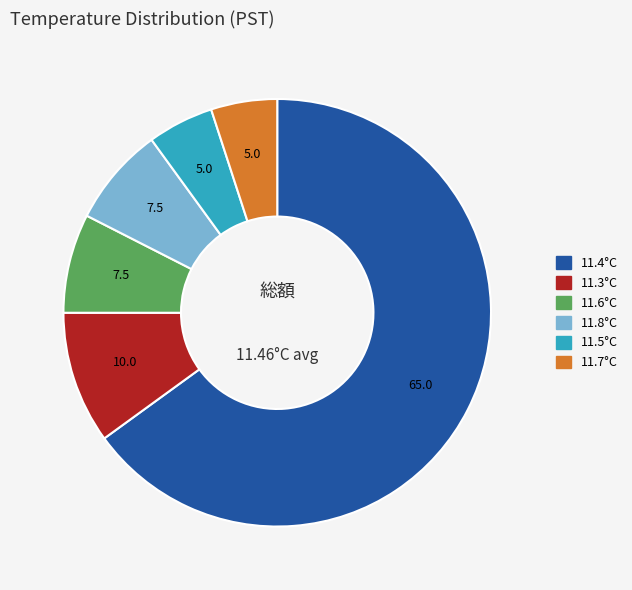

How many slices are in this pie chart?

6